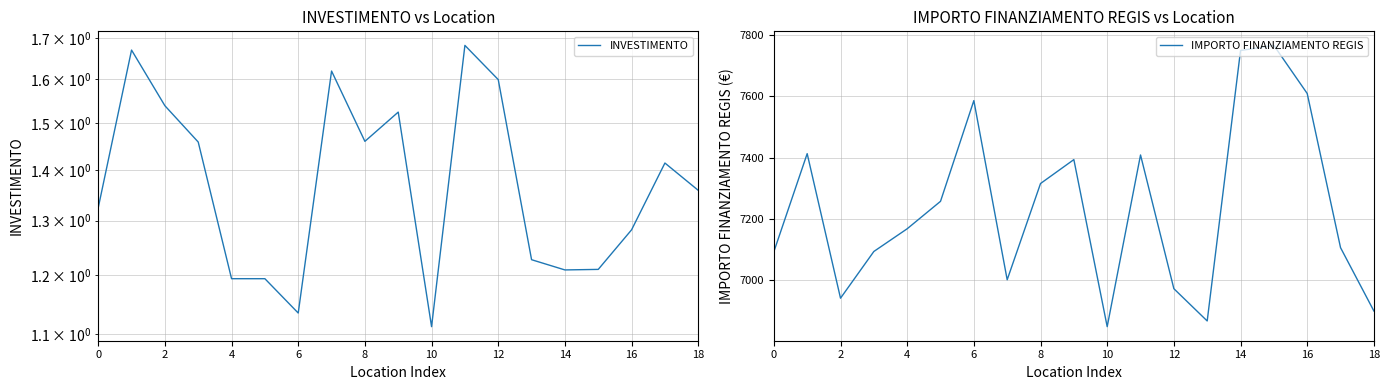

What is the average value of the IMPORTO FINANZIAMENTO REGIS series?

7235.9